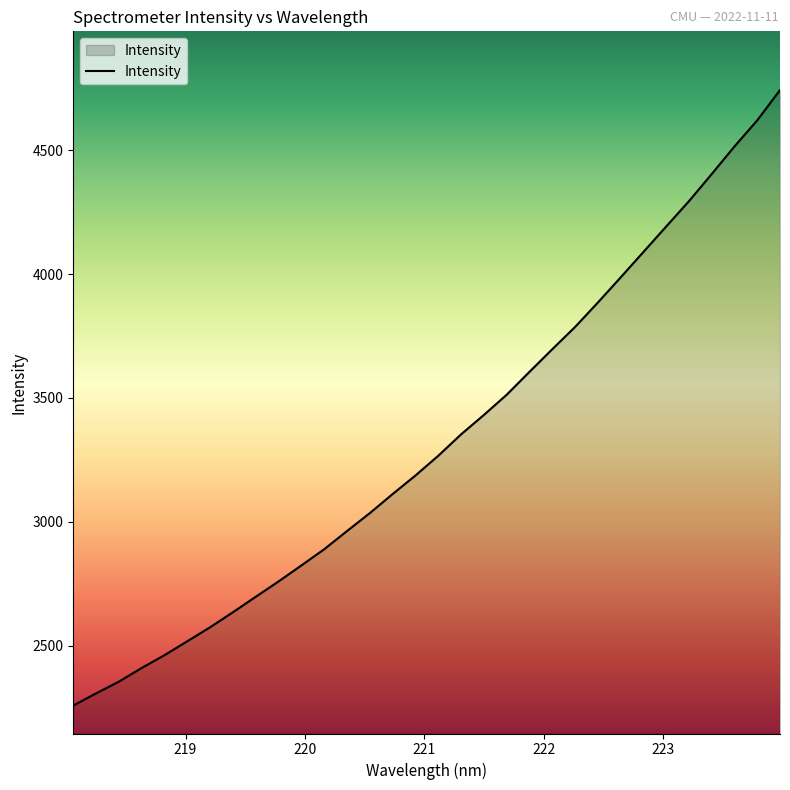

What is the maximum value shown in the chart?

4743.8